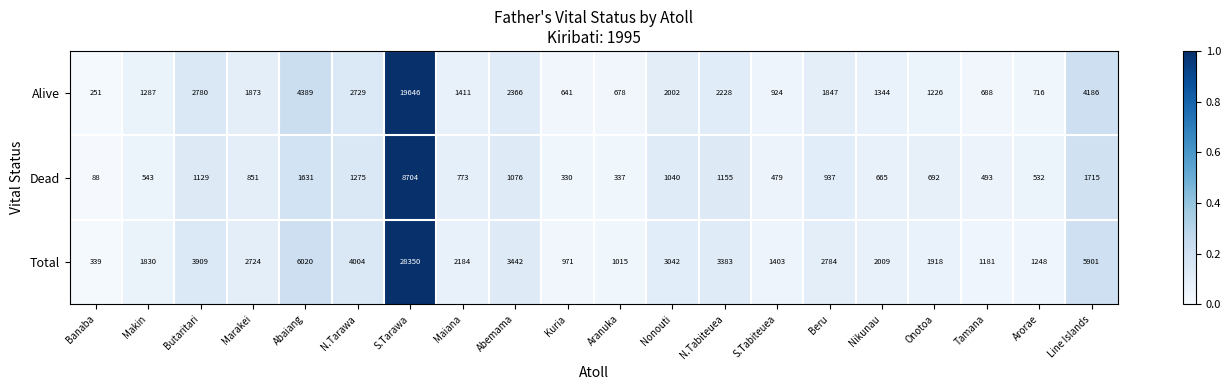

What is the difference between the maximum and second lowest values in the Alive series?

19005